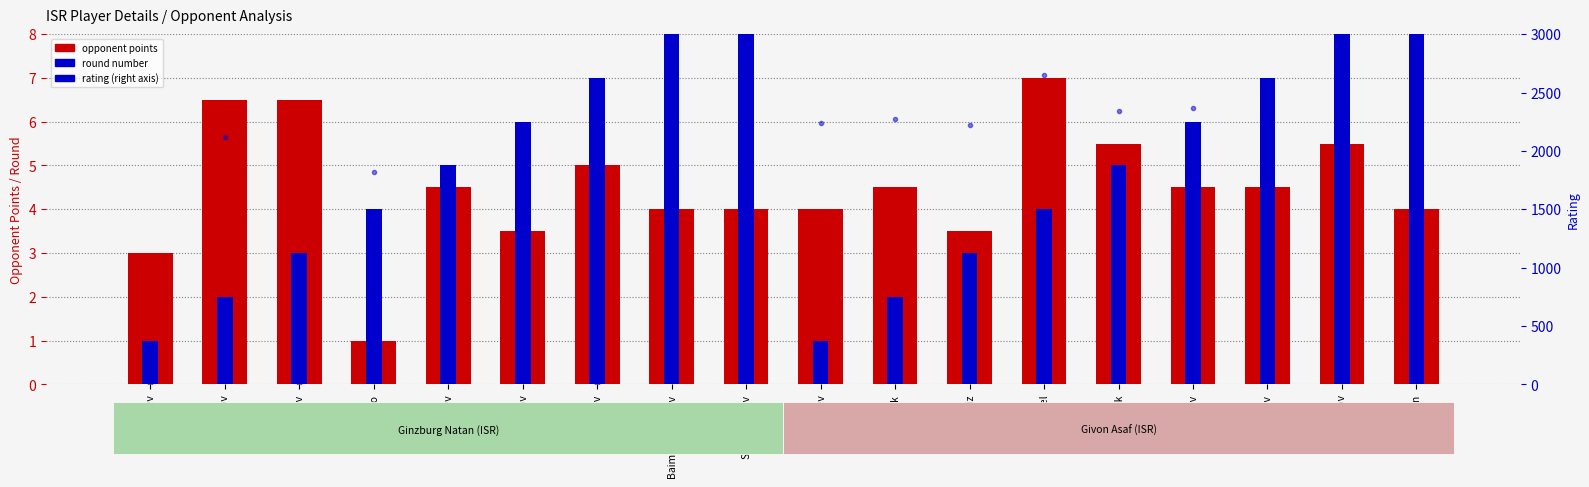

At which category is the sum across all series the highest?

Bartel